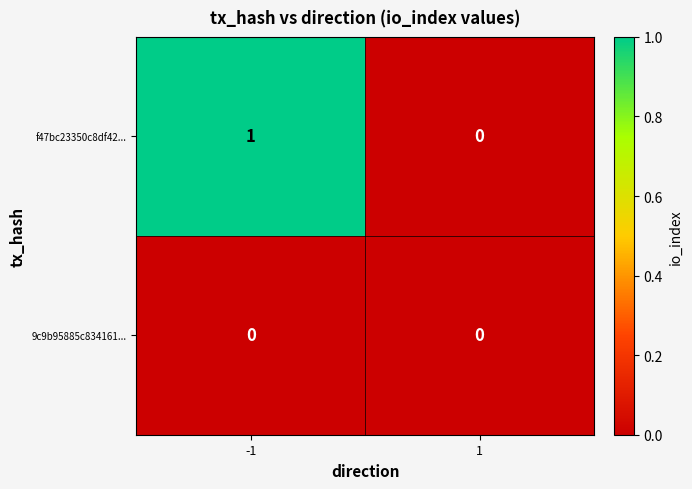

Is the value of f47bc23350c8df42... at -1 greater than the value of 9c9b95885c834161... at 1?

Yes